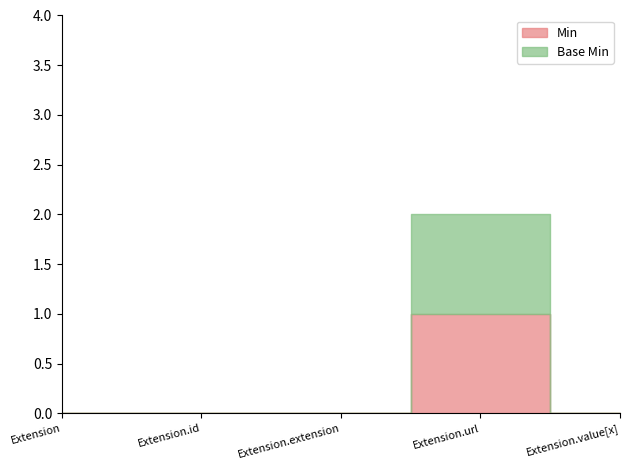

How many data points in Min are above 0?

1